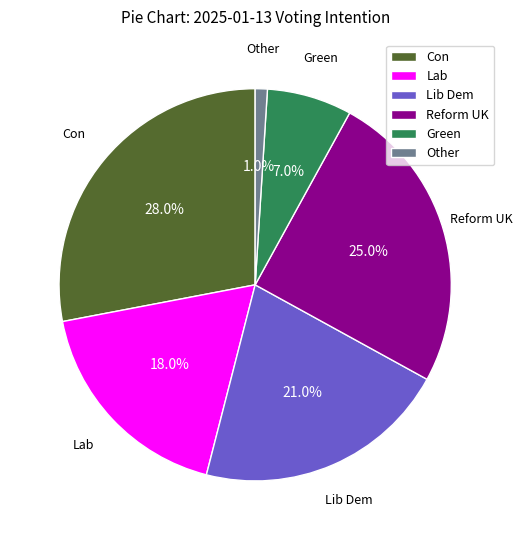

How many segments does this pie chart have?

6